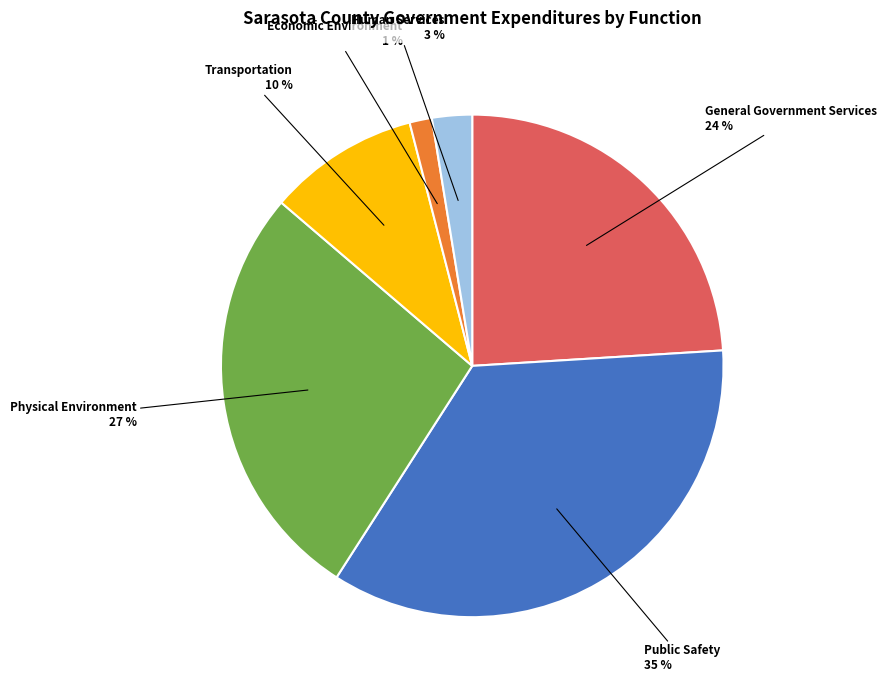

To the nearest percent, what percentage of the pie is Physical Environment?

27%